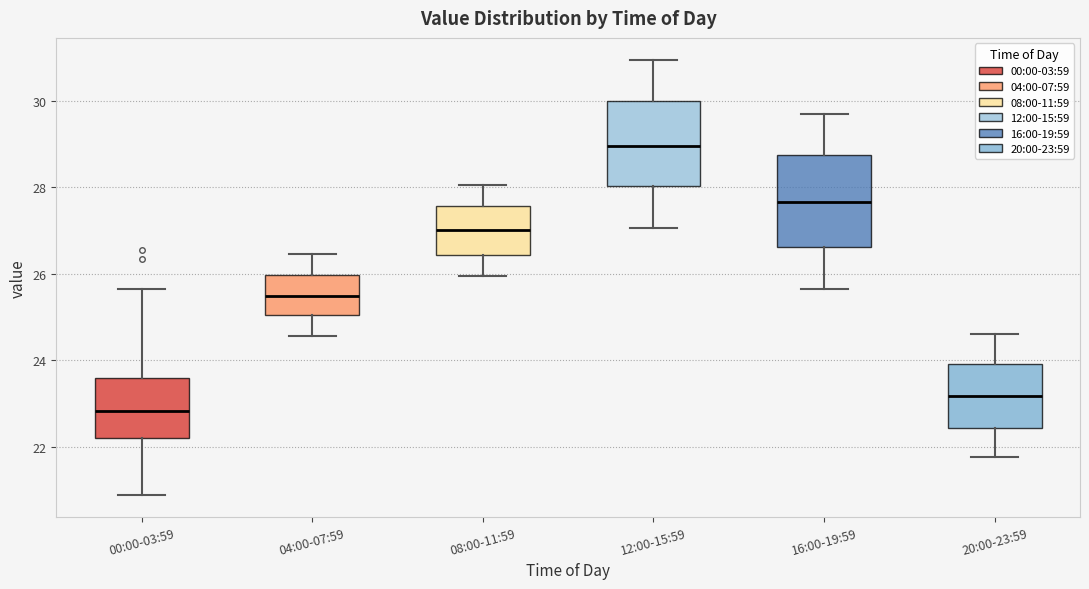

Reading left to right, transcribe this box plot: for each box, give where its median line is, the range the box spans, and where its two whiskers end, as read against the y-axis. The values are not printed on the chart, so give them approximately, as read against the axis.

00:00-03:59: median 22.8, box 22.2 to 23.6, whiskers 20.8 to 25.6
04:00-07:59: median 25.4, box 25.0 to 26.0, whiskers 24.6 to 26.4
08:00-11:59: median 27.0, box 26.4 to 27.6, whiskers 26.0 to 28.0
12:00-15:59: median 29.0, box 28.0 to 30.0, whiskers 27.0 to 31.0
16:00-19:59: median 27.6, box 26.6 to 28.8, whiskers 25.6 to 29.8
20:00-23:59: median 23.2, box 22.4 to 24.0, whiskers 21.8 to 24.6